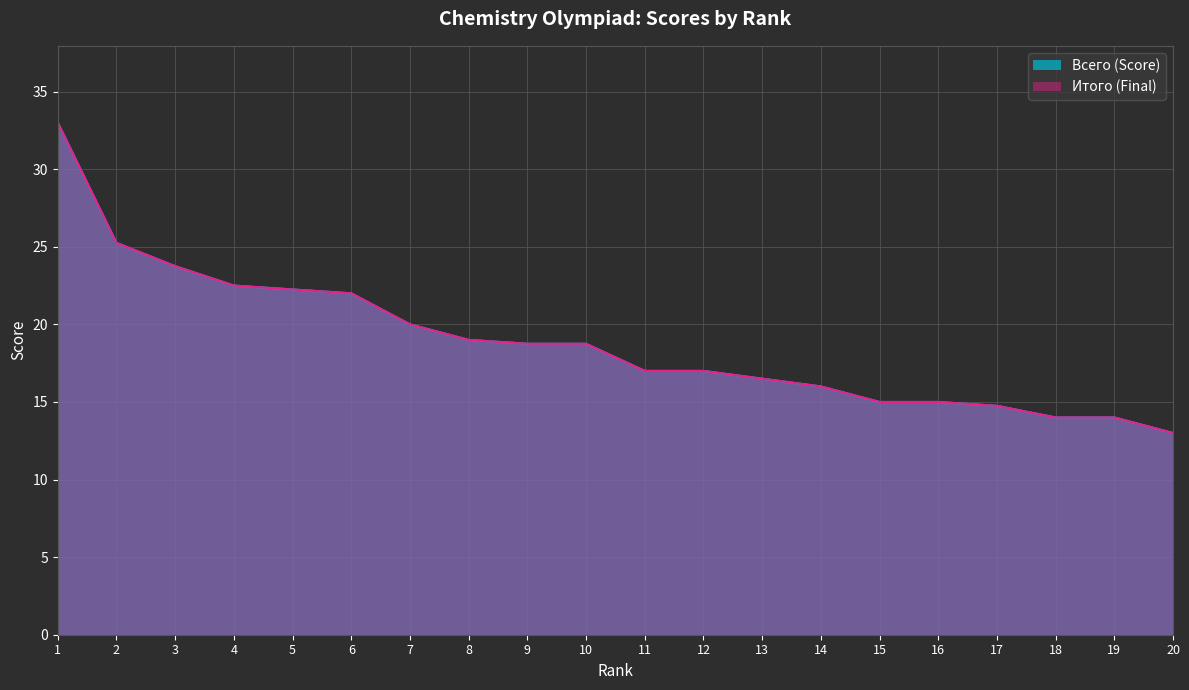

Which has a higher value, 10 or 8?

8